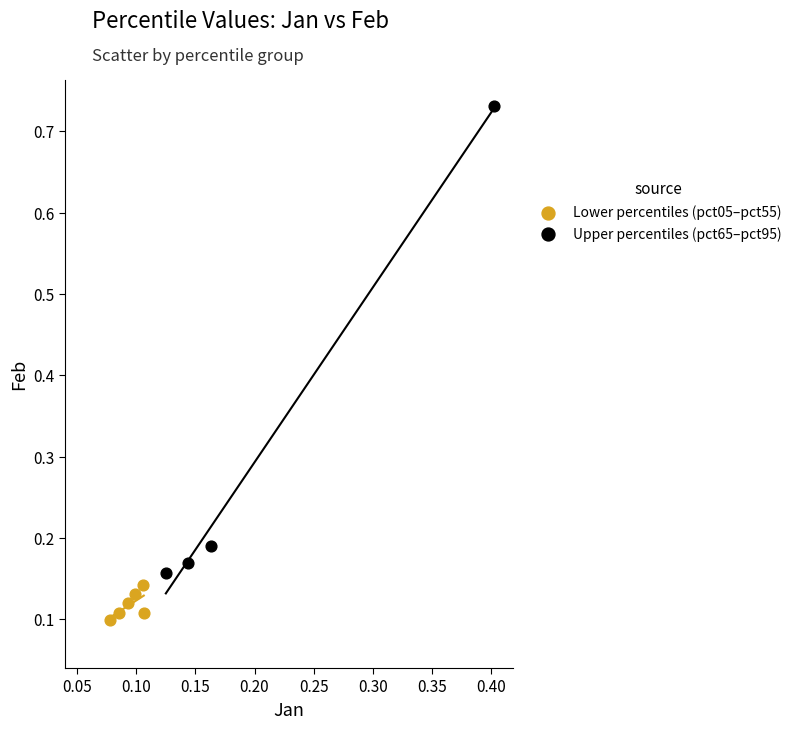

Which series reaches the minimum Y coordinate?

Lower percentiles (pct05–pct55)